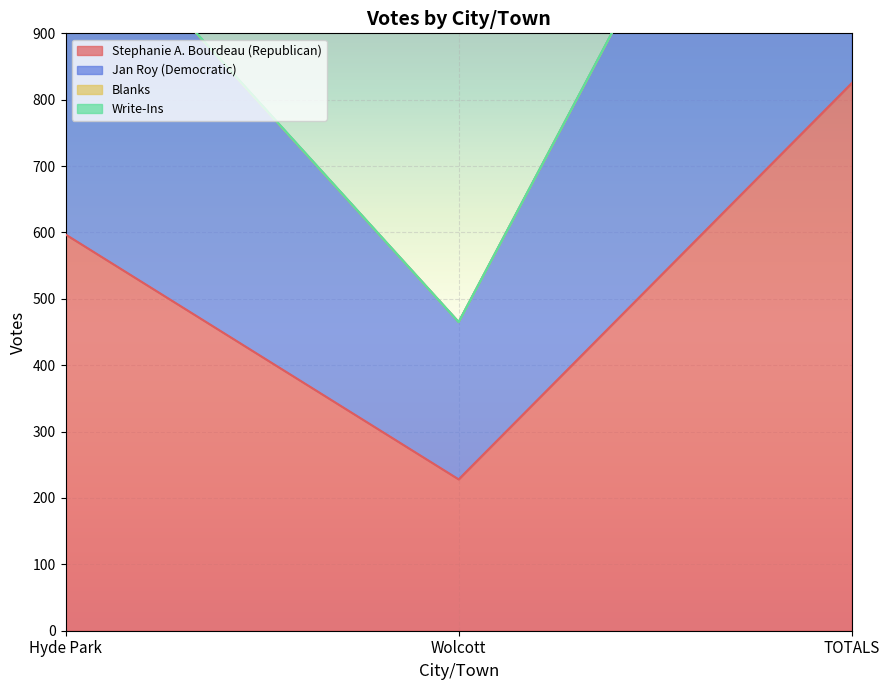

Between Wolcott and Hyde Park, which is larger?

Hyde Park